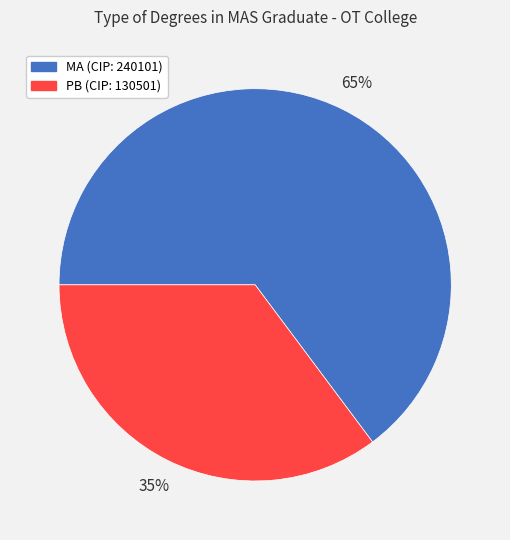

True or false: MA accounts for 65% of the total.

True